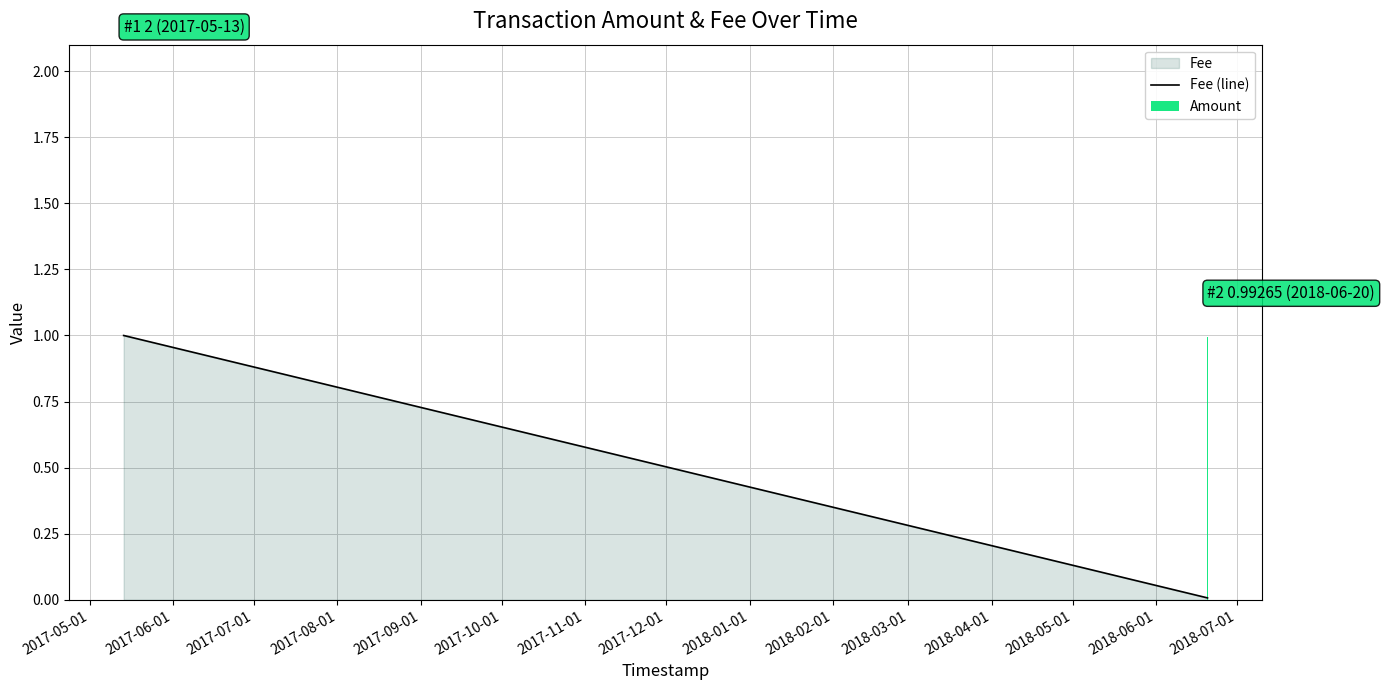

What is the value of the Fee (line) bar at the 1st from the left?

1.0